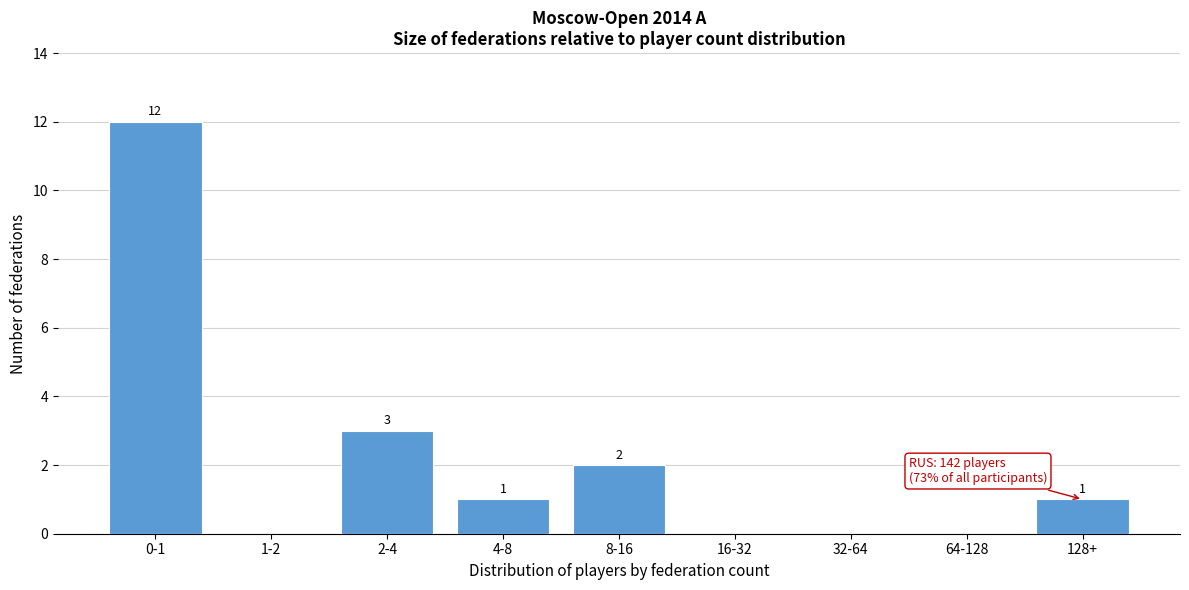

Reading left to right, extract all data points from this chart.

0-1=12	1-2=0	2-4=3	4-8=1	8-16=2	16-32=0	32-64=0	64-128=0	128+=1